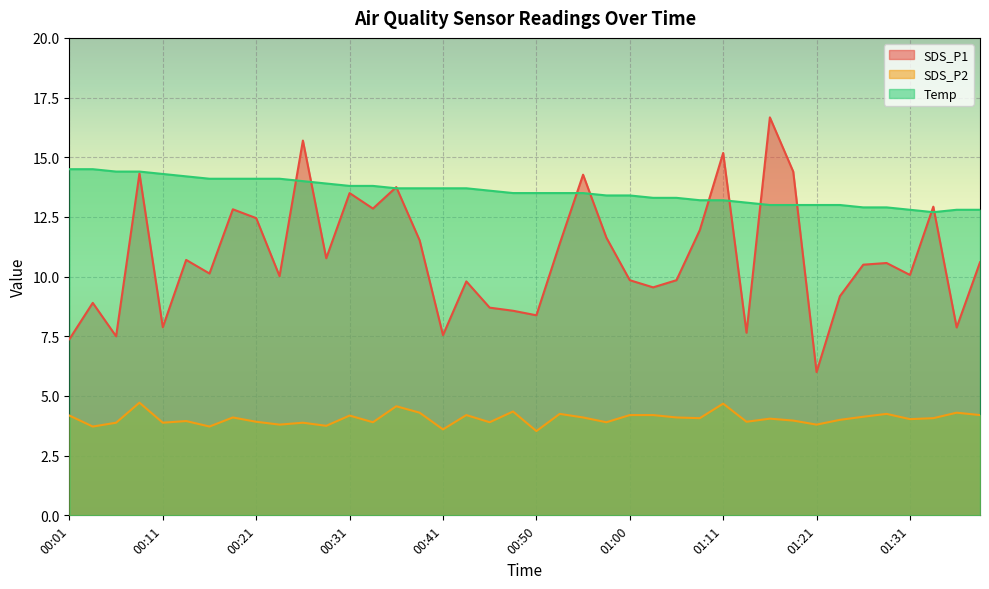

At which label does Temp first exceed 13?

00:01